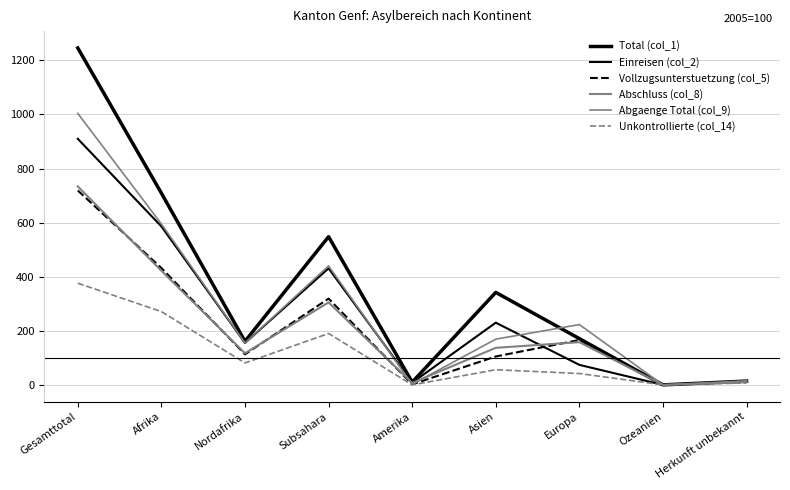

Between Afrika and Asien, which is larger?

Afrika